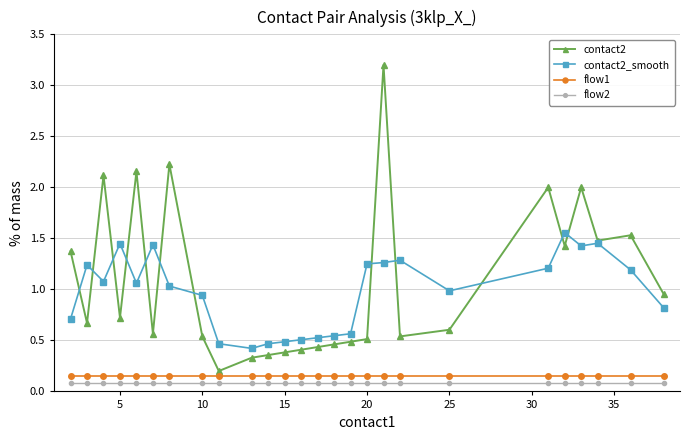

Count the number of data series in this chart.

4